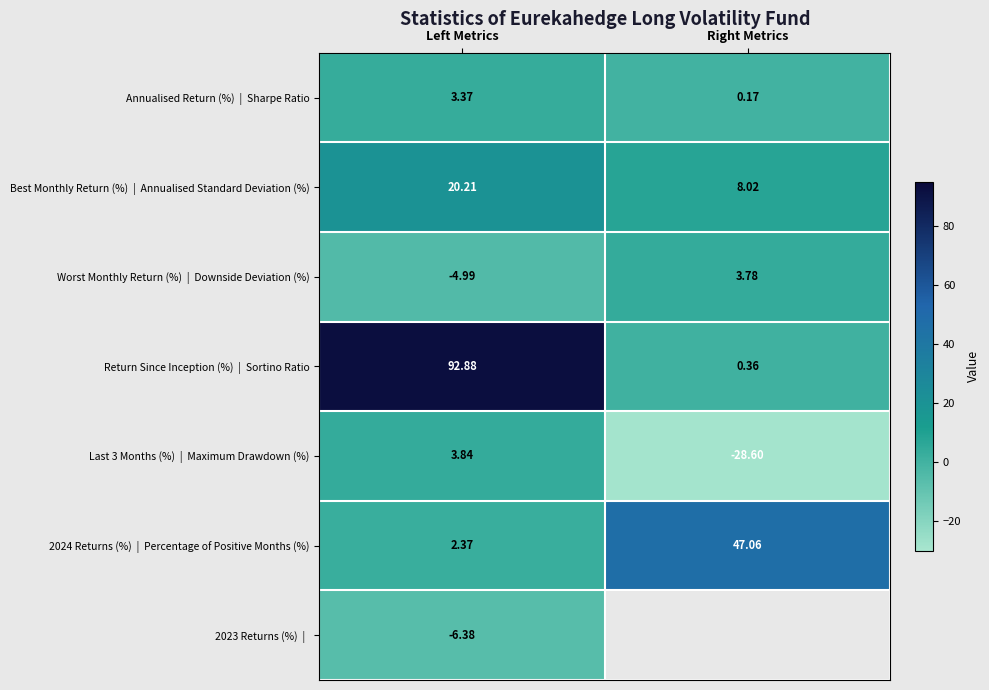

The value of 2024 Returns (%) | Percentage of Positive Months (%) at Right Metrics is 47.1. True or false?

True